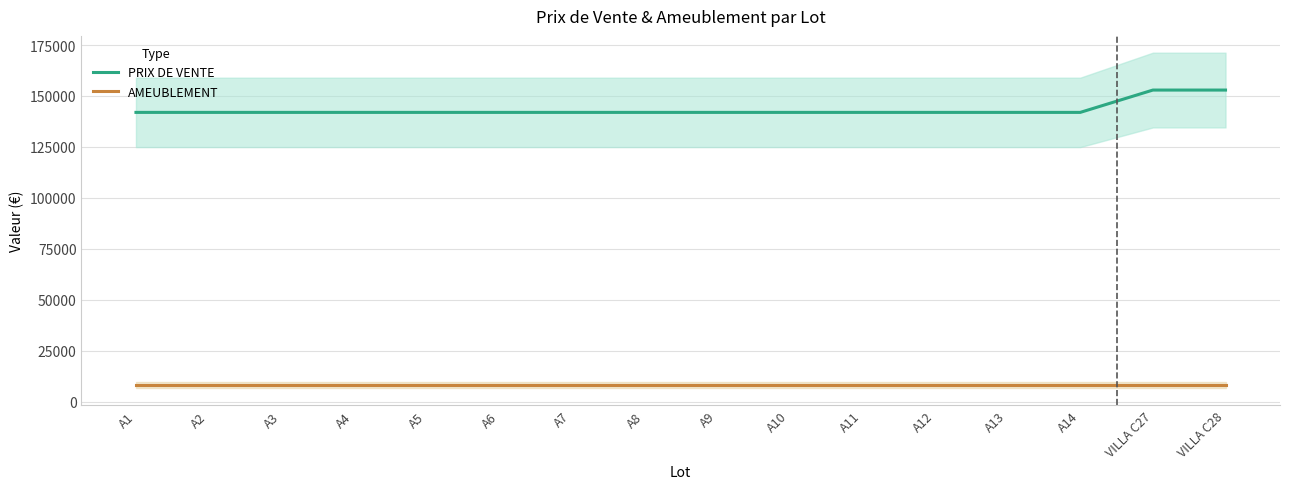

List the series in order of their overall mean, highest first.

PRIX DE VENTE, AMEUBLEMENT